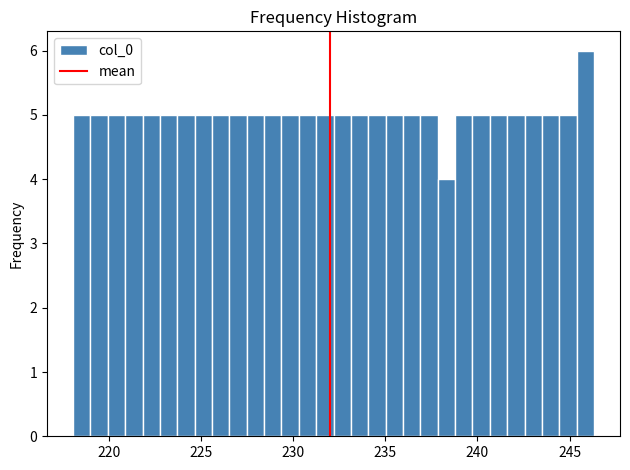

Around what value on the x-axis is the tallest bar? Give the approximate position of its centre, as read against the axis.

246.0